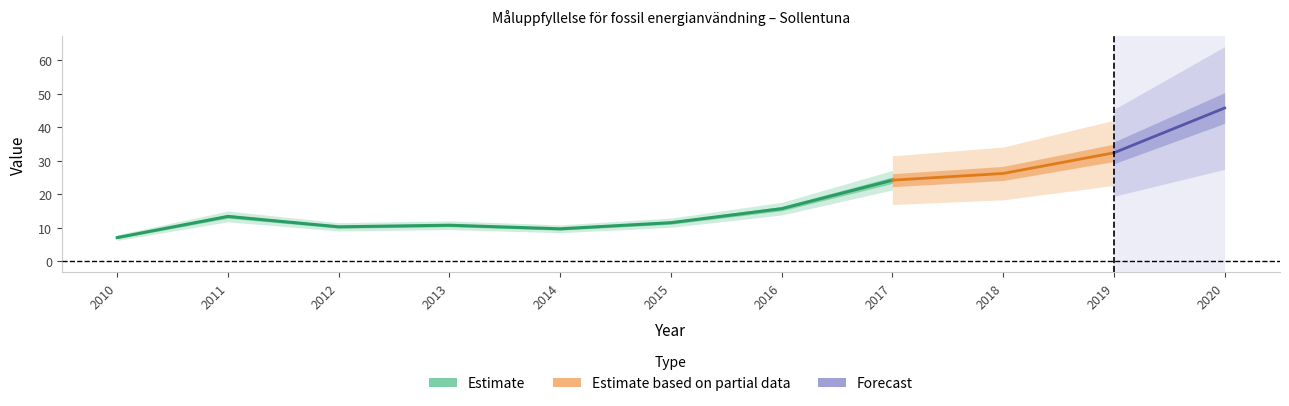

Which has a higher value, 2017 or 2013?

2017